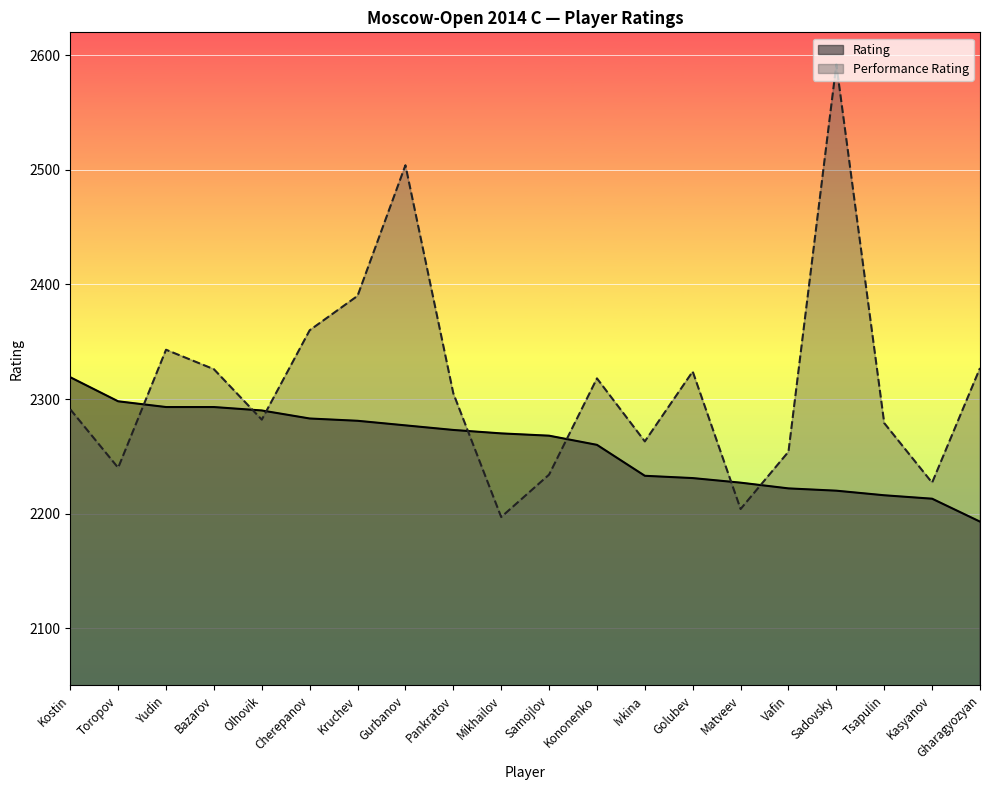

How many lines are shown in the chart?

2